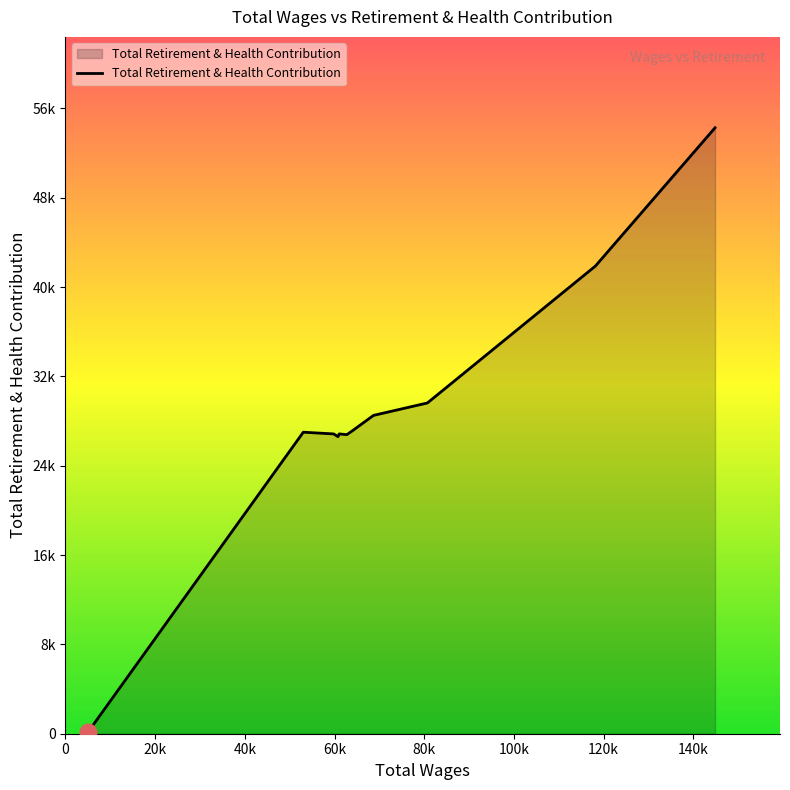

Does the chart have visible grid lines?

No